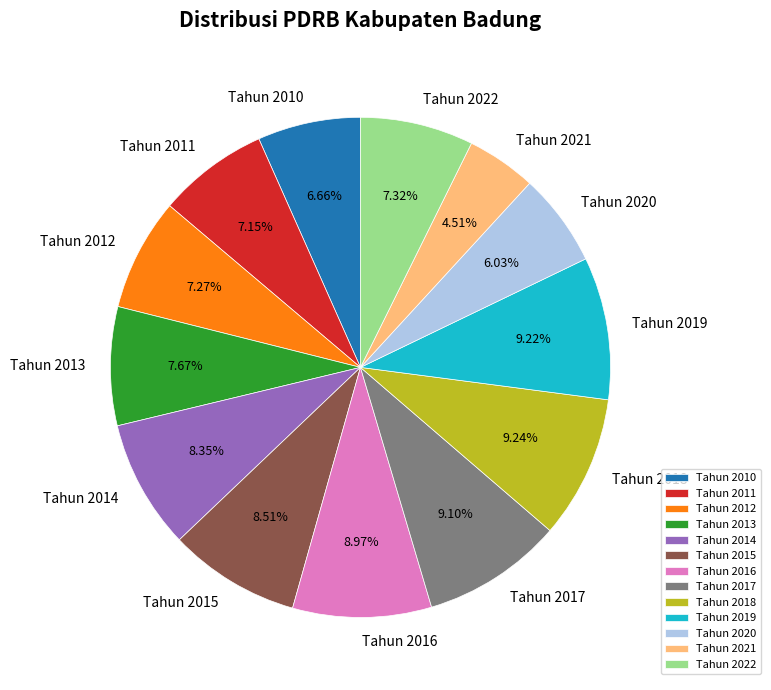

Between Tahun 2010 and Tahun 2015, which is larger?

Tahun 2015